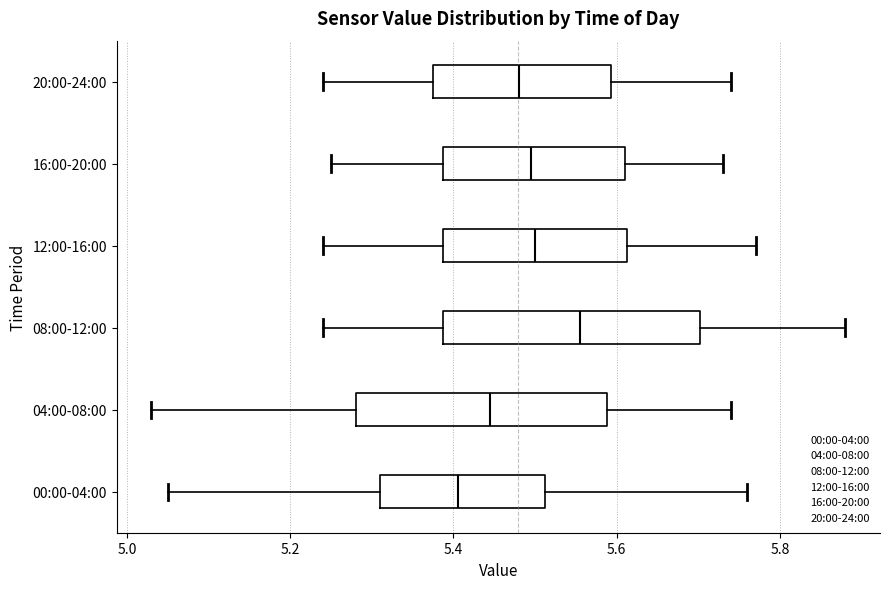

Reading bottom to top, transcribe this box plot: for each box, give where its median line is, the range the box spans, and where its two whiskers end, as read against the x-axis. The values are not printed on the chart, so give them approximately, as read against the axis.

00:00-04:00: median 5.40, box 5.32 to 5.52, whiskers 5.06 to 5.76
04:00-08:00: median 5.44, box 5.28 to 5.58, whiskers 5.04 to 5.74
08:00-12:00: median 5.56, box 5.38 to 5.70, whiskers 5.24 to 5.88
12:00-16:00: median 5.50, box 5.38 to 5.62, whiskers 5.24 to 5.78
16:00-20:00: median 5.50, box 5.38 to 5.62, whiskers 5.26 to 5.74
20:00-24:00: median 5.48, box 5.38 to 5.60, whiskers 5.24 to 5.74